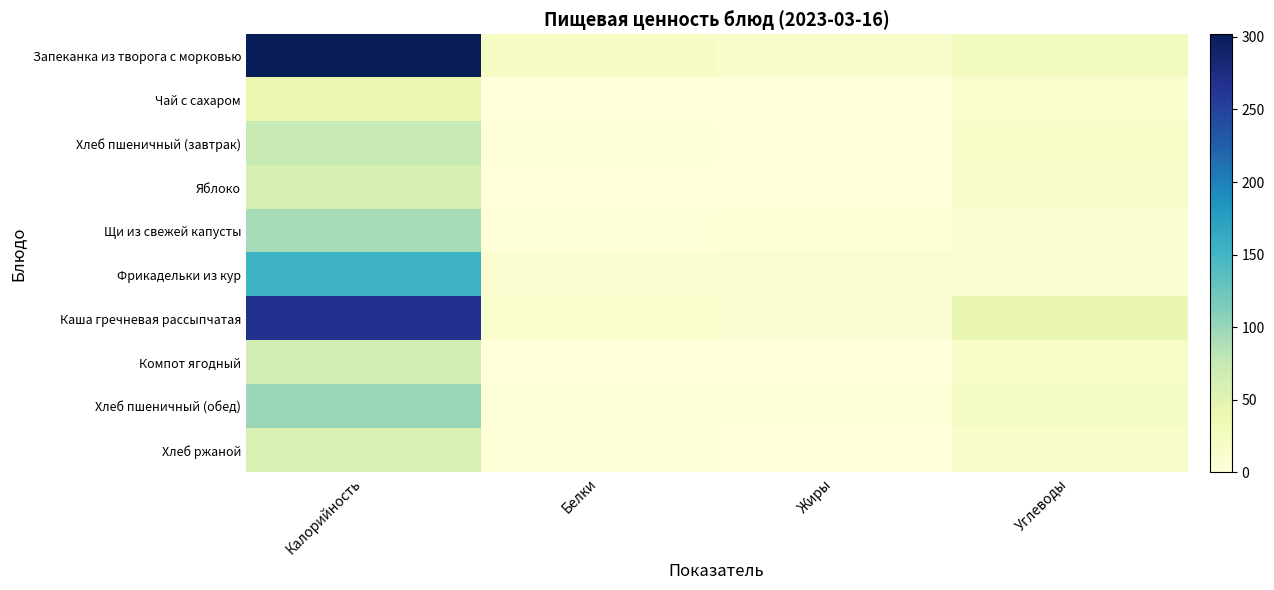

Is the value of Хлеб пшеничный (завтрак) at Углеводы greater than the value of Чай с сахаром at Белки?

Yes